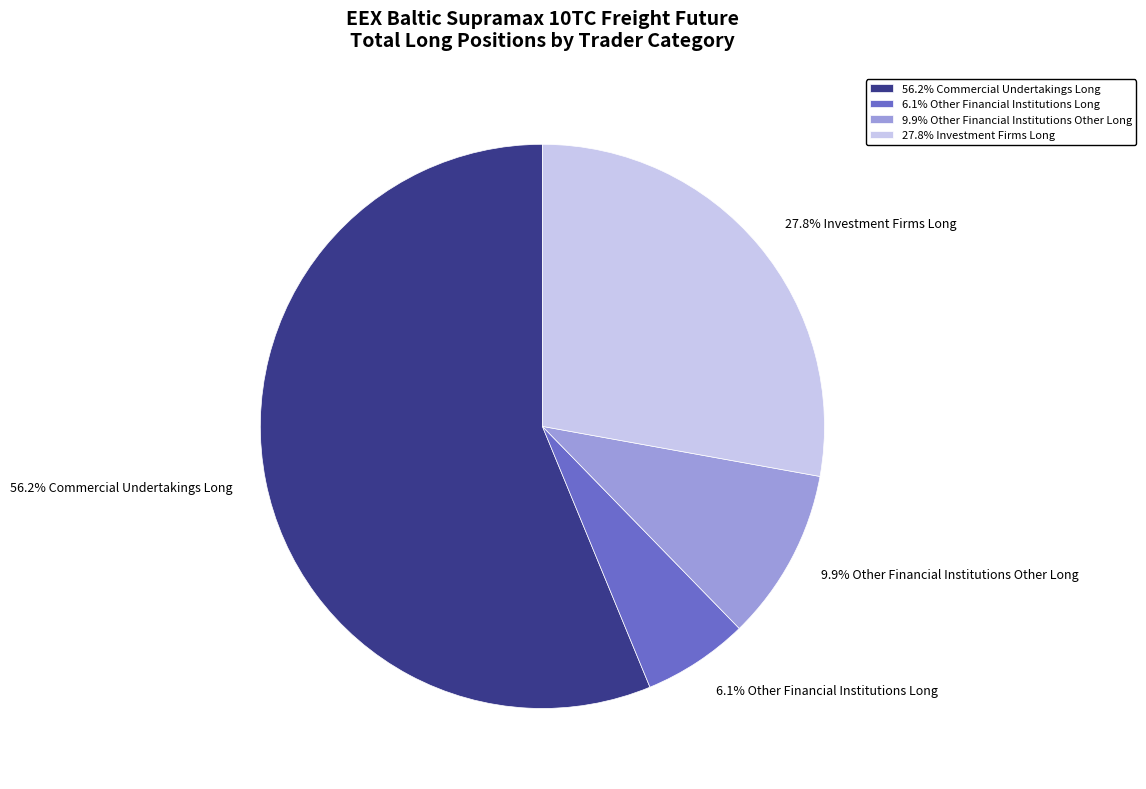

Is there a majority slice in this chart?

Yes